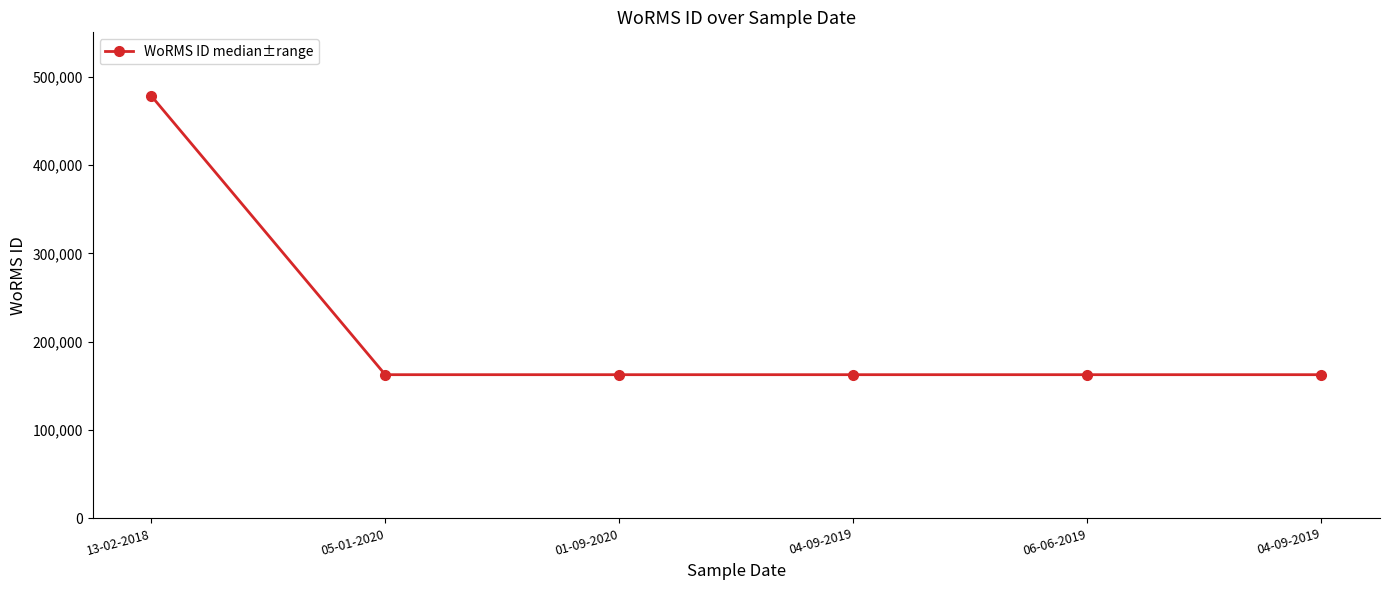

Is this an area chart (filled region under the line)?

No